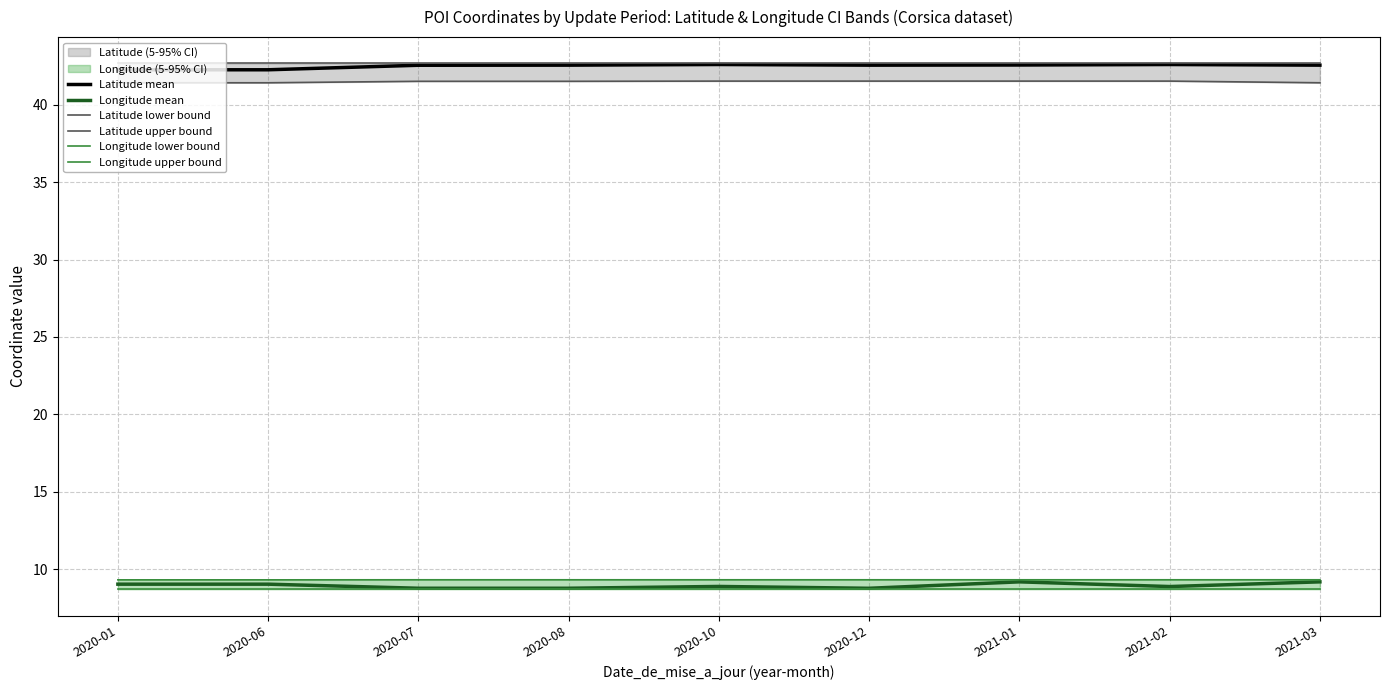

At which label does Latitude mean reach its peak?

2020-10